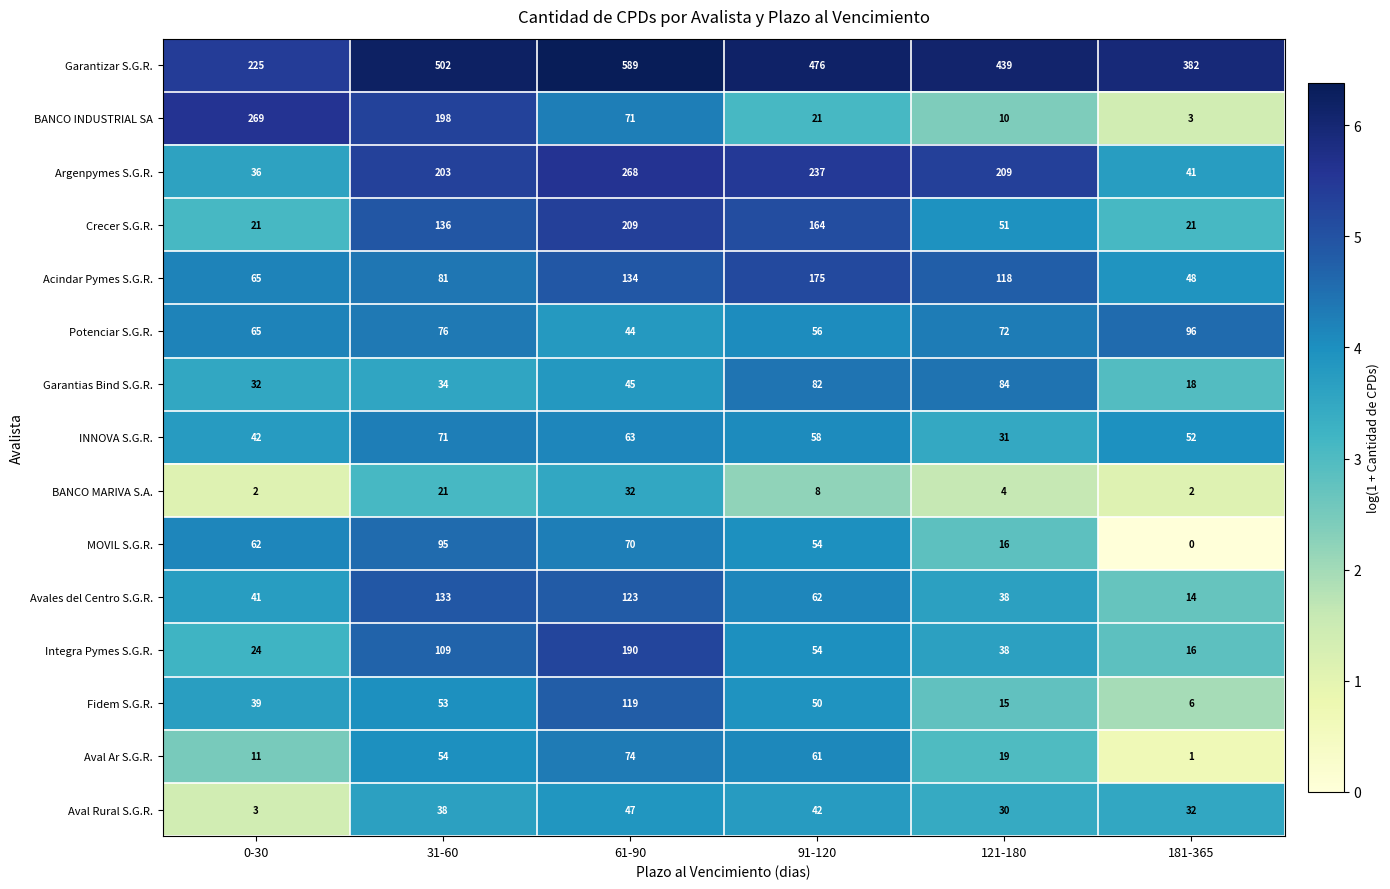

At which category is the sum across all series the highest?

61-90